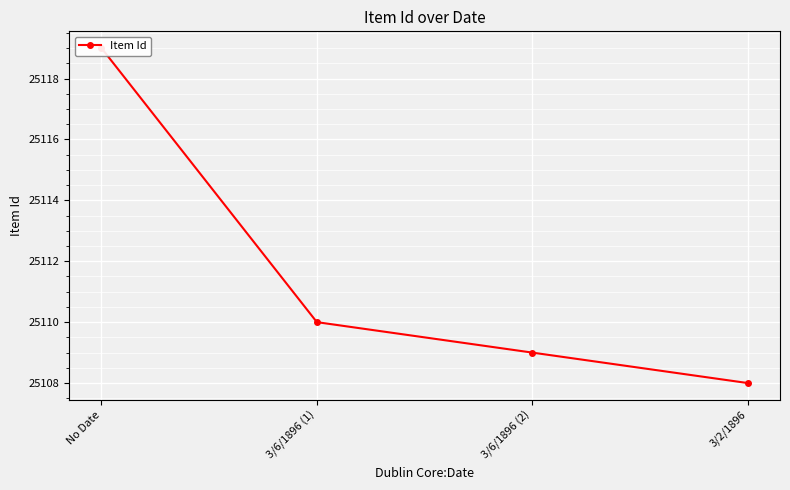

What is the change in value from No Date to 3/2/1896?

-11